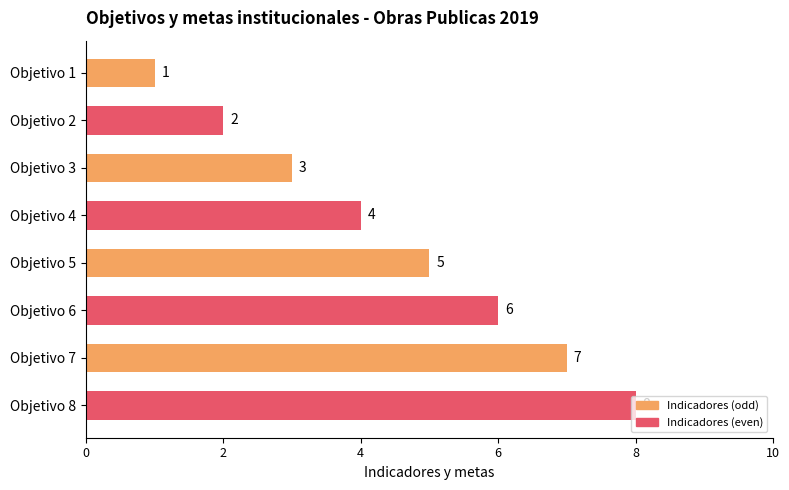

How many values are between 3 and 7?

5